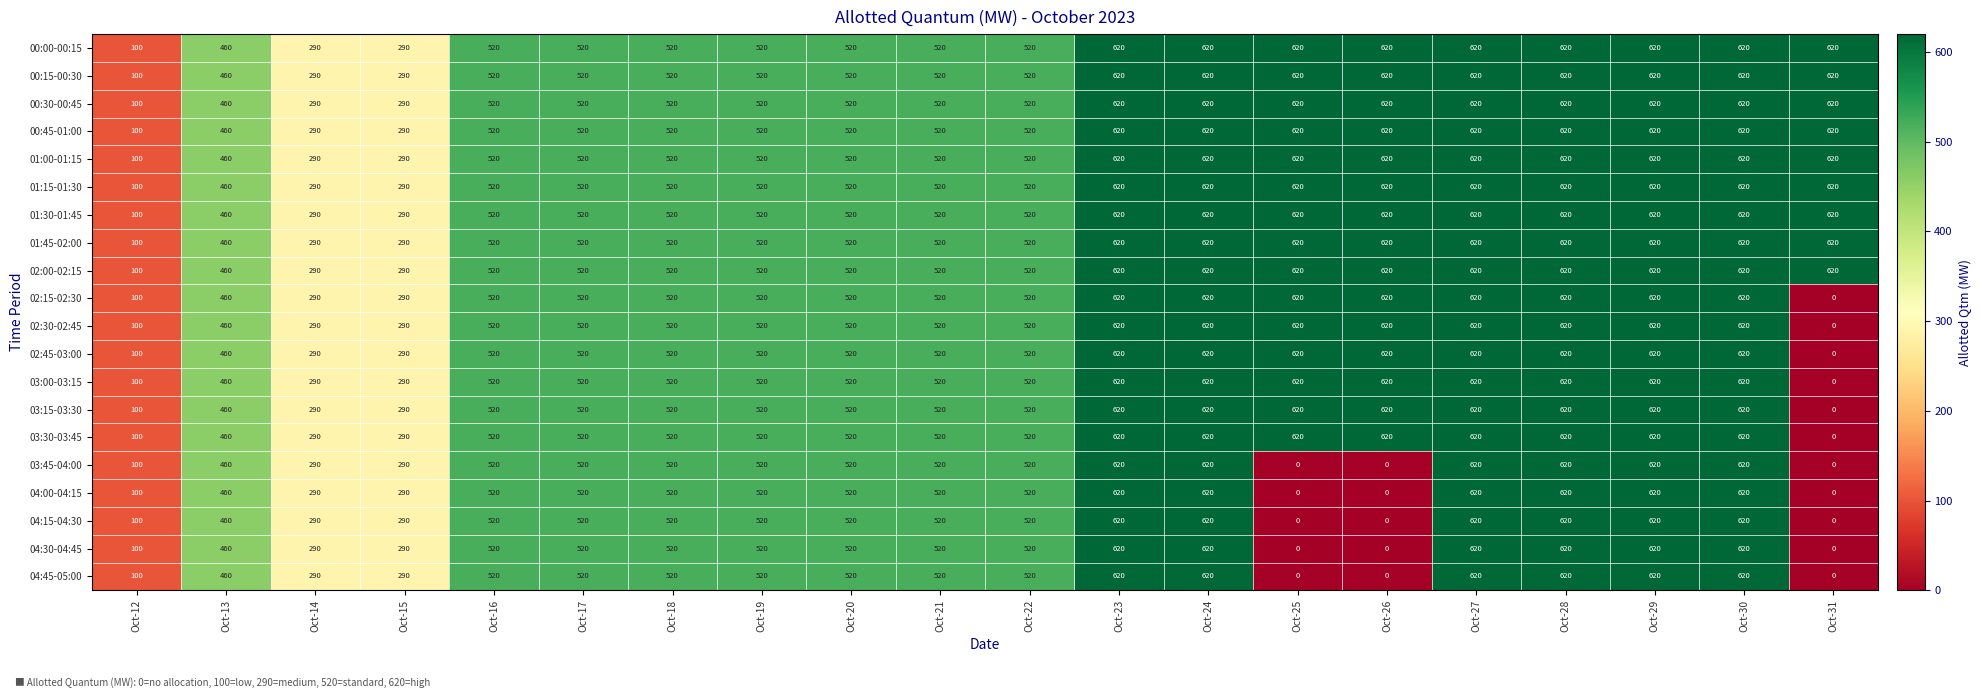

What is the difference between the 01:30-01:45 values at Oct-12 and Oct-26?

520